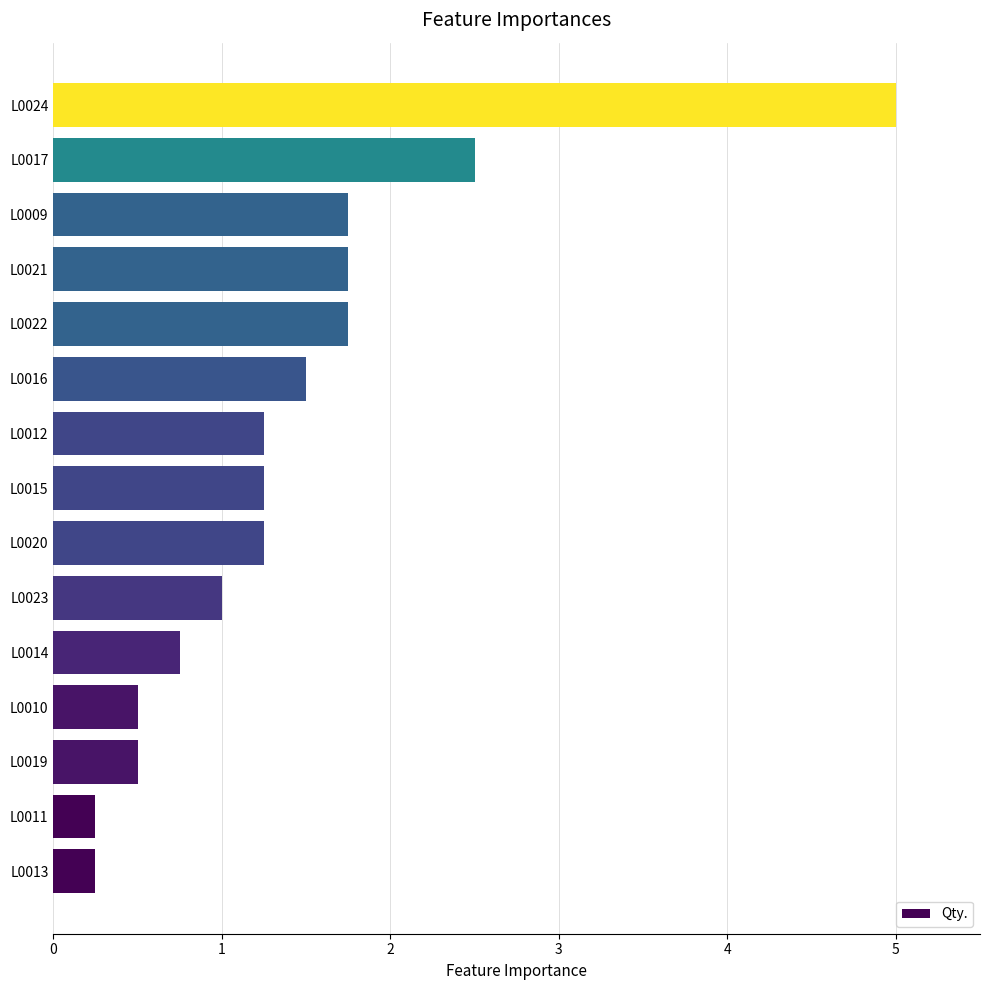

Between L0020 and L0023, which is larger?

L0020